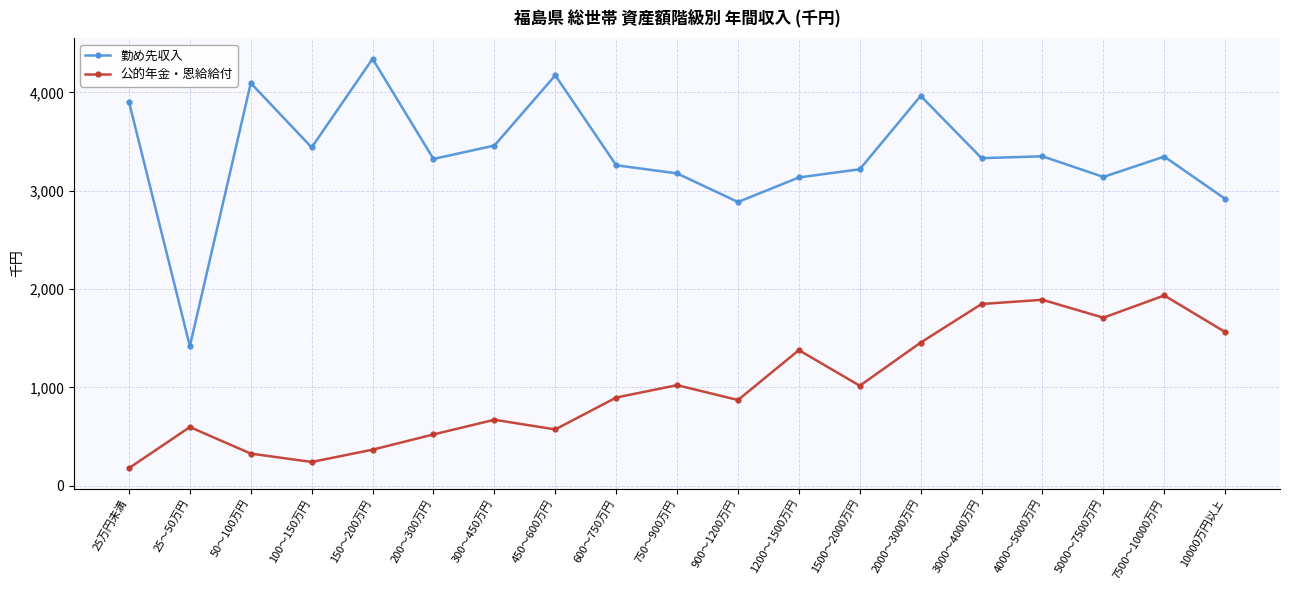

Read the 勤め先収入 value at 10000万円以上, to the nearest 10.

2920